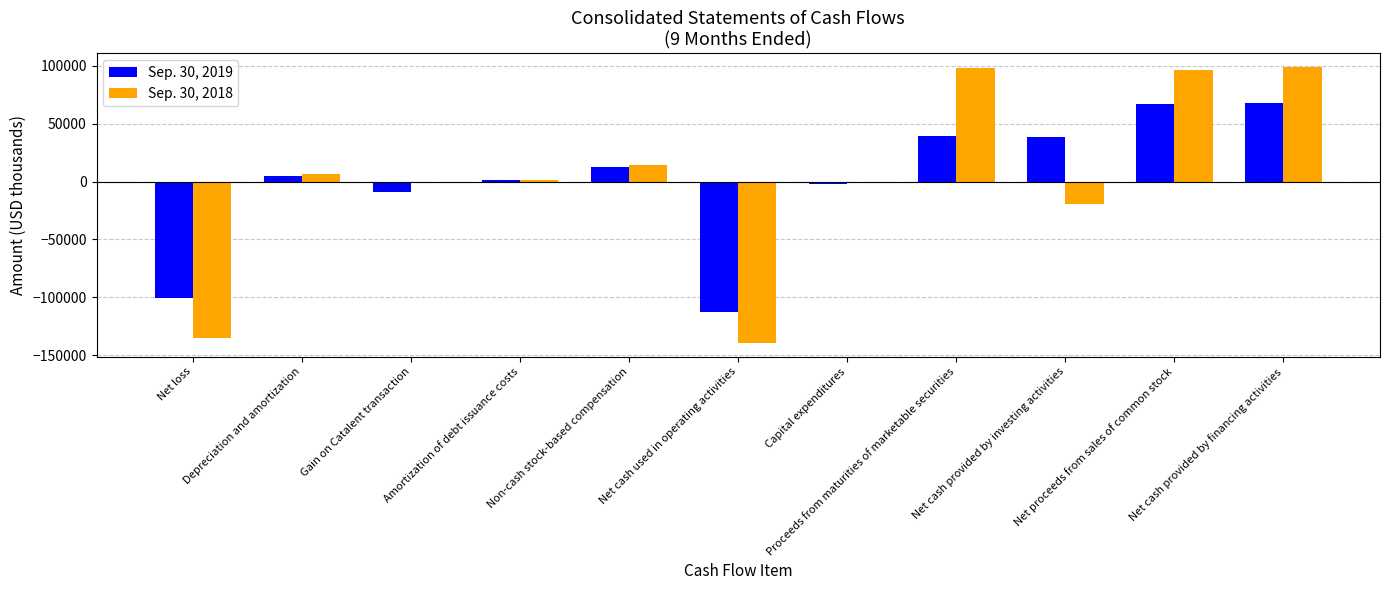

What is the total value across all series at Proceeds from maturities of marketable securities?

137805